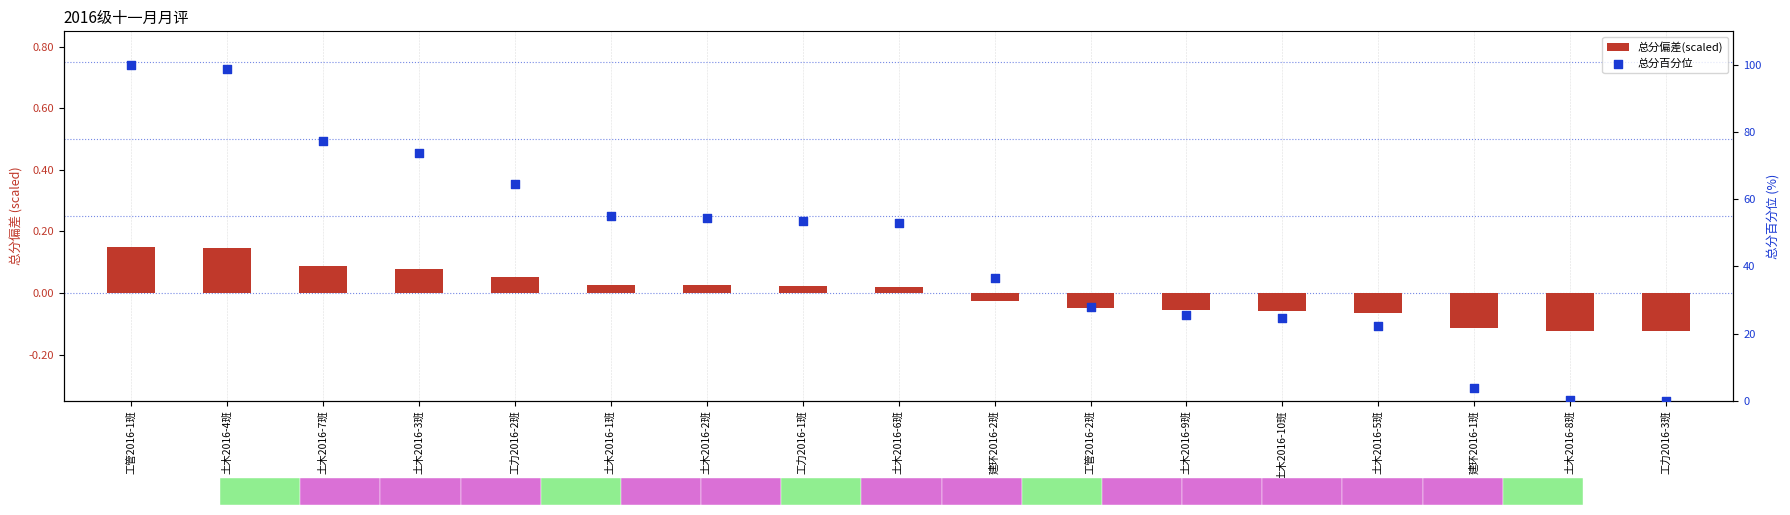

Which series contains the lowest Y value?

总分偏差(scaled)